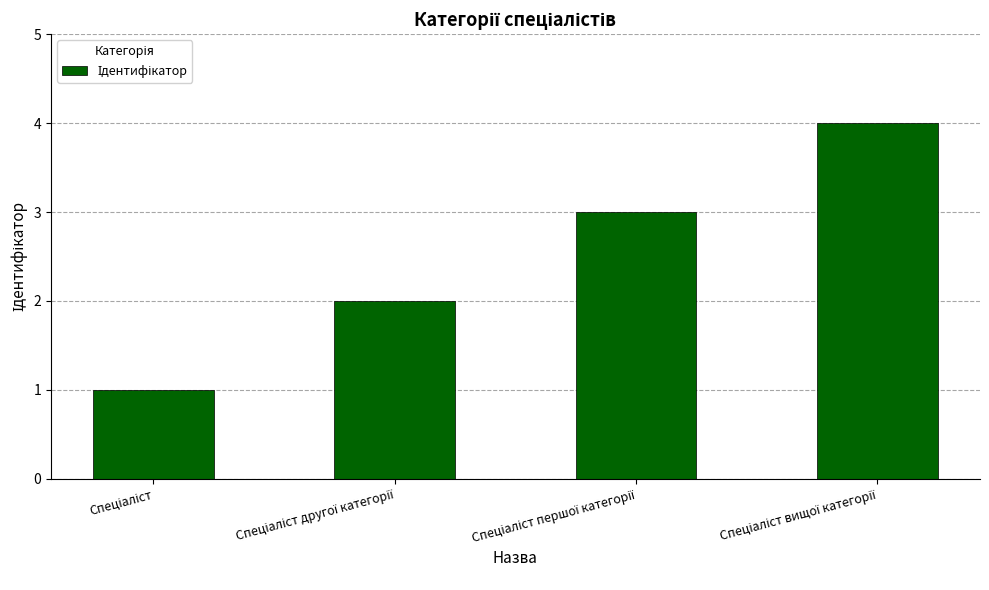

Count the values in the range 2 to 4.

3